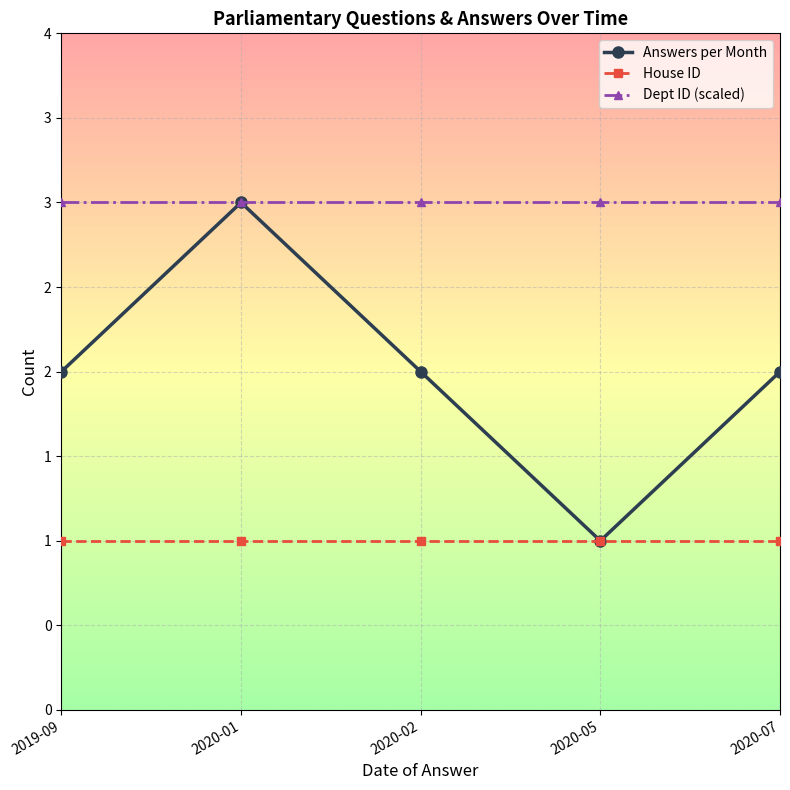

Is this an area chart (filled region under the line)?

No